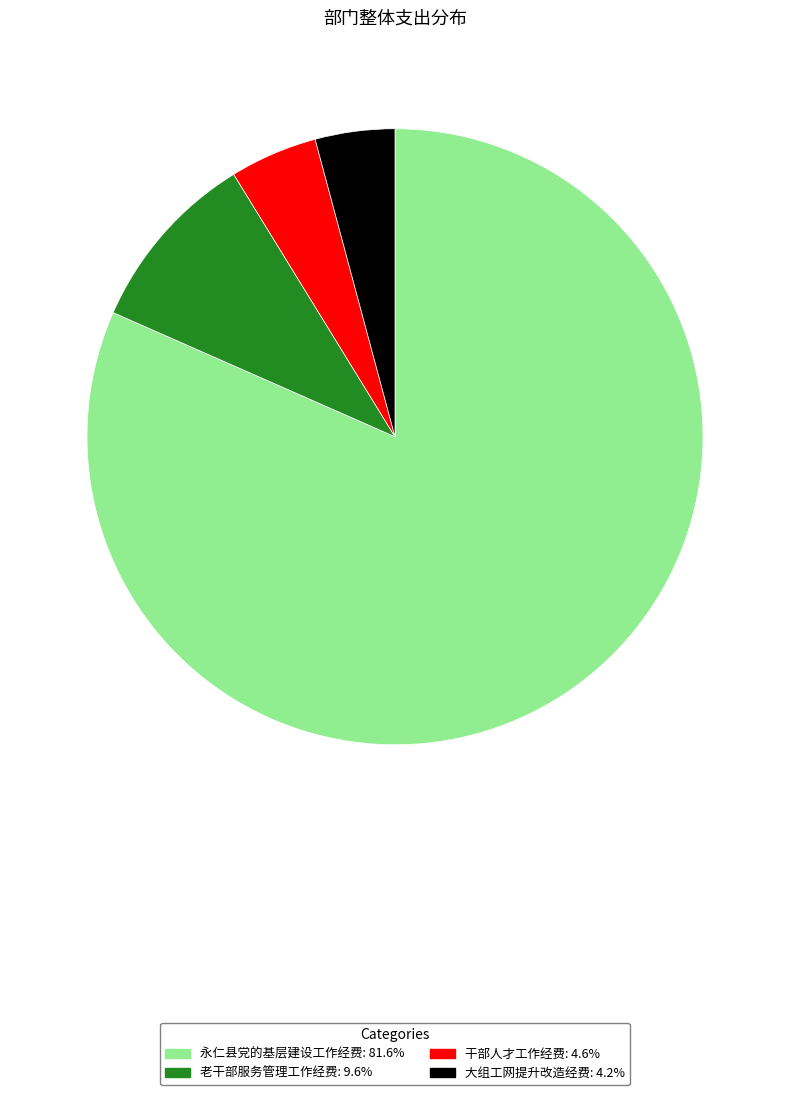

How many slices are in this pie chart?

4